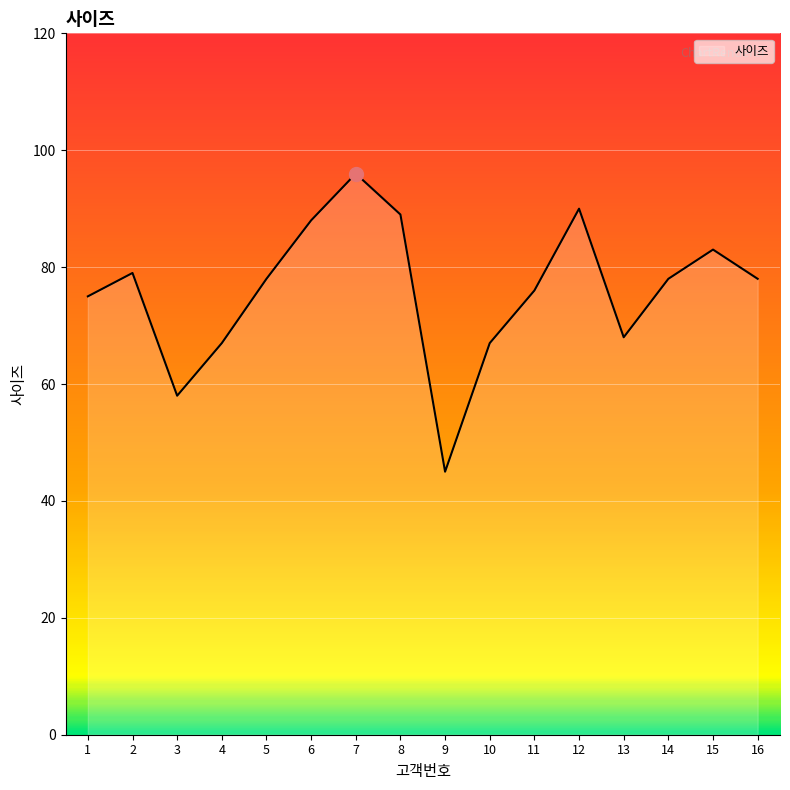

What is the change in value from 4 to 5?

+11